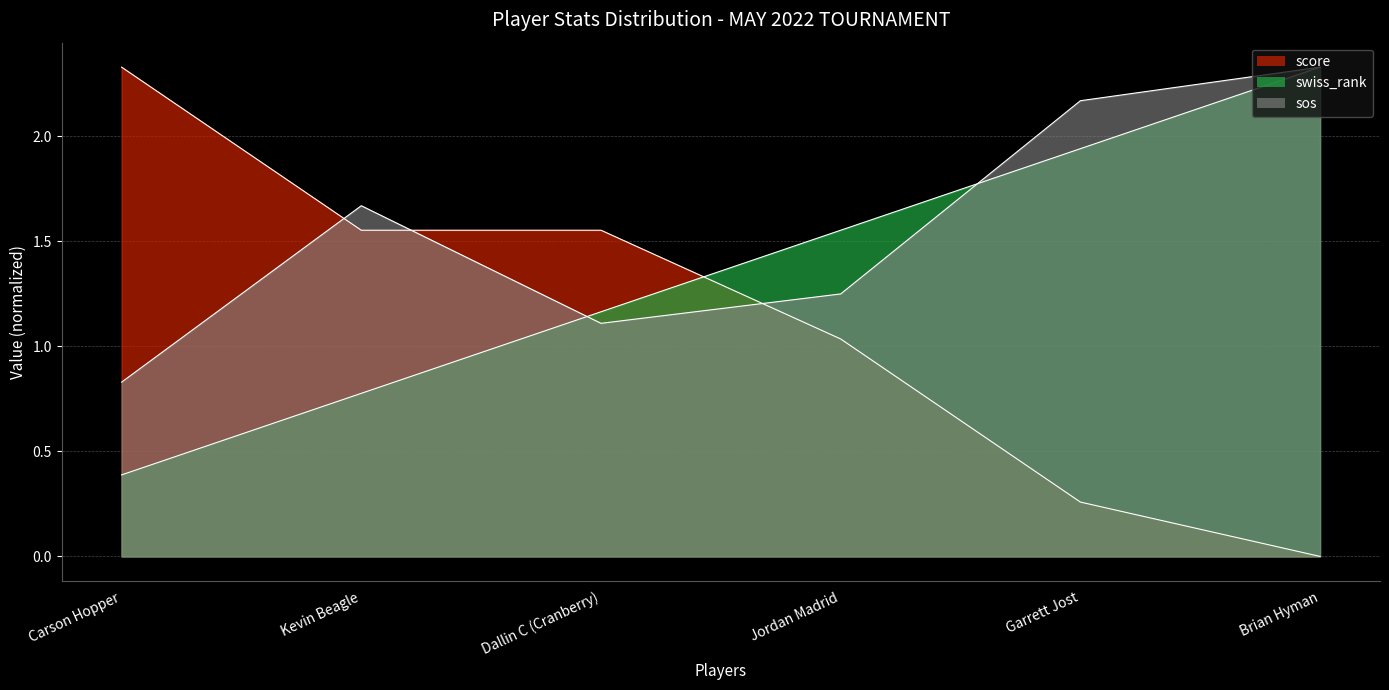

How many data points in score are above 1?

4